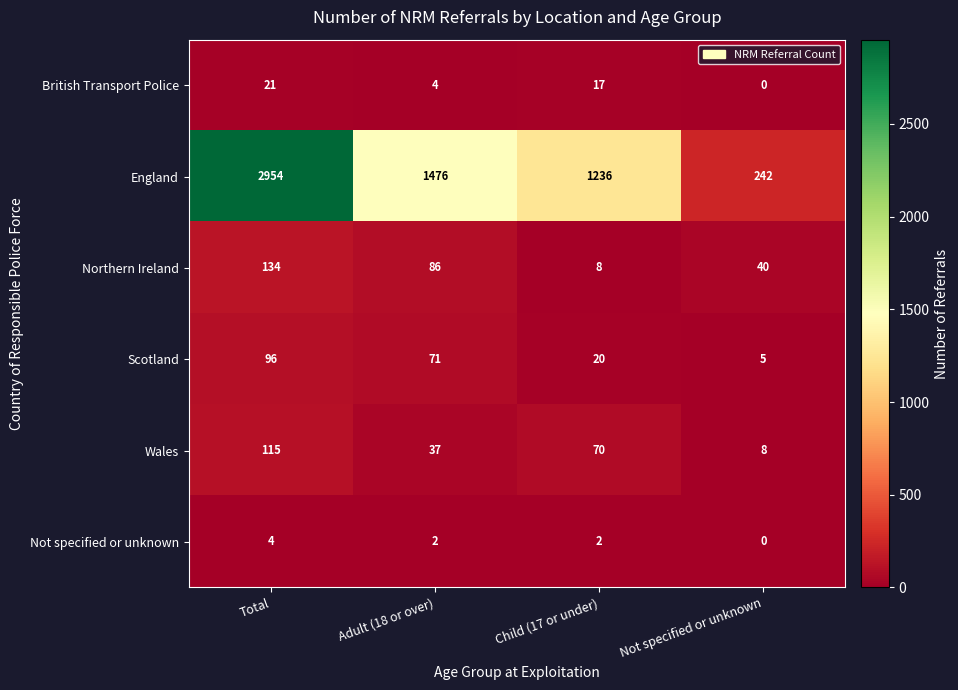

Where is Wales nearest to the value 61?

Child (17 or under)